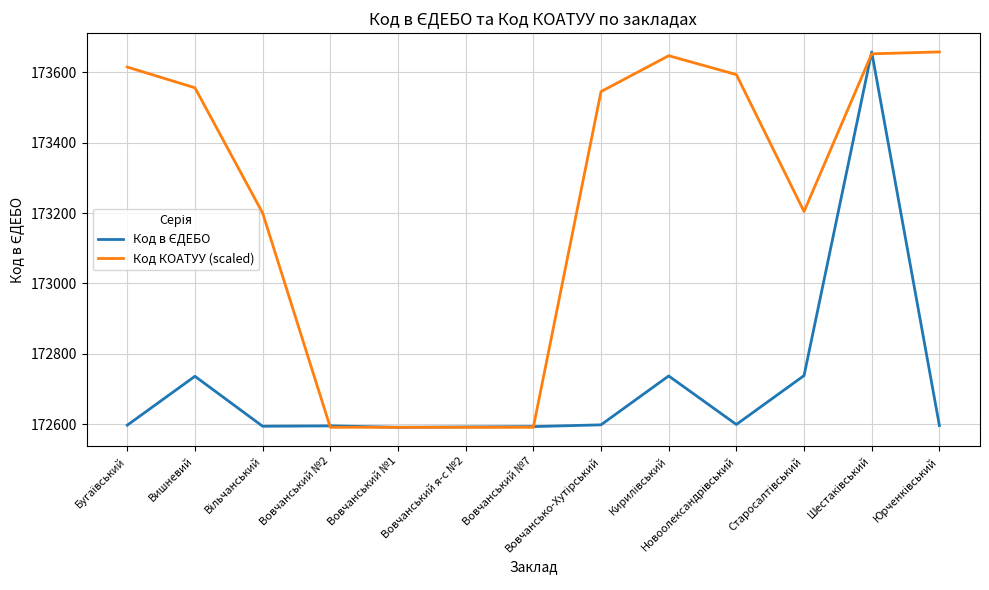

Which series has the largest total across all categories?

Код КОАТУУ (scaled)